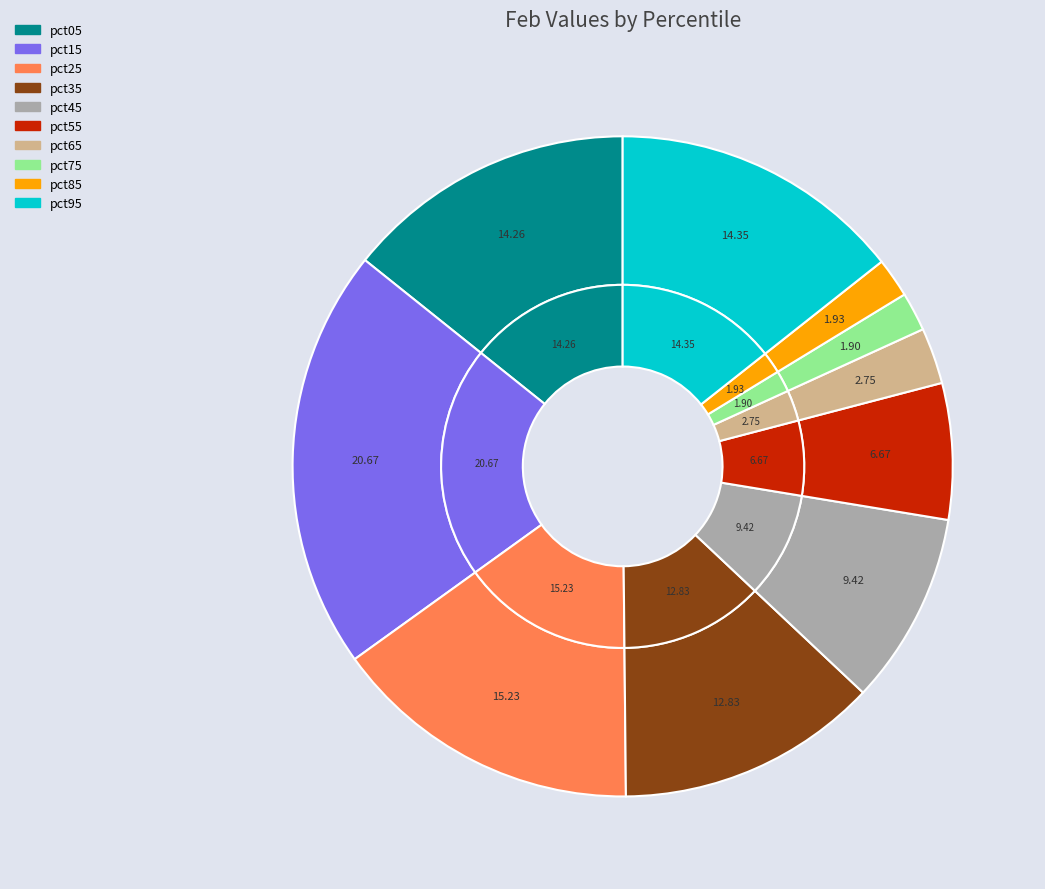

Is it true that pct05 is 14% of the pie?

True